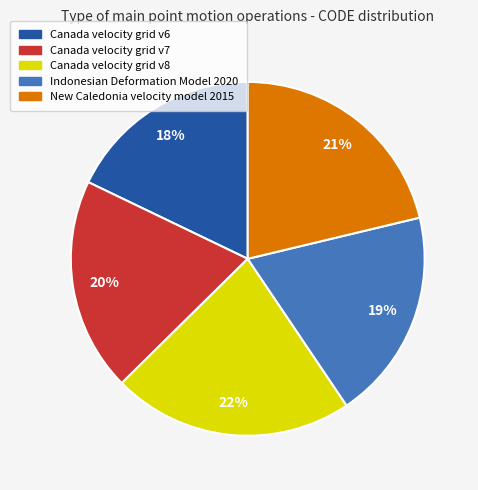

How many segments does this pie chart have?

5